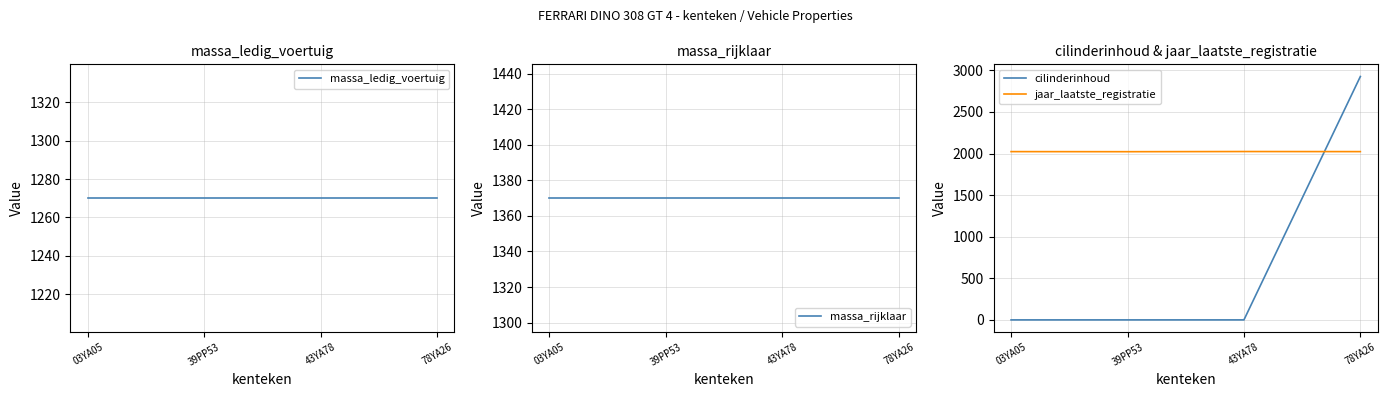

Rank the series by their maximum value, from highest to lowest.

cilinderinhoud, jaar_laatste_registratie, massa_rijklaar, massa_ledig_voertuig